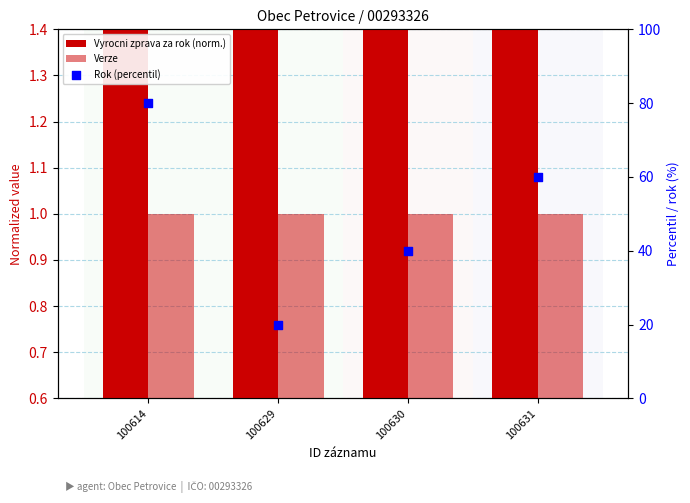

What are all the series names shown in the legend?

Vyrocni zprava za rok (norm.), Verze, Rok (percentil)